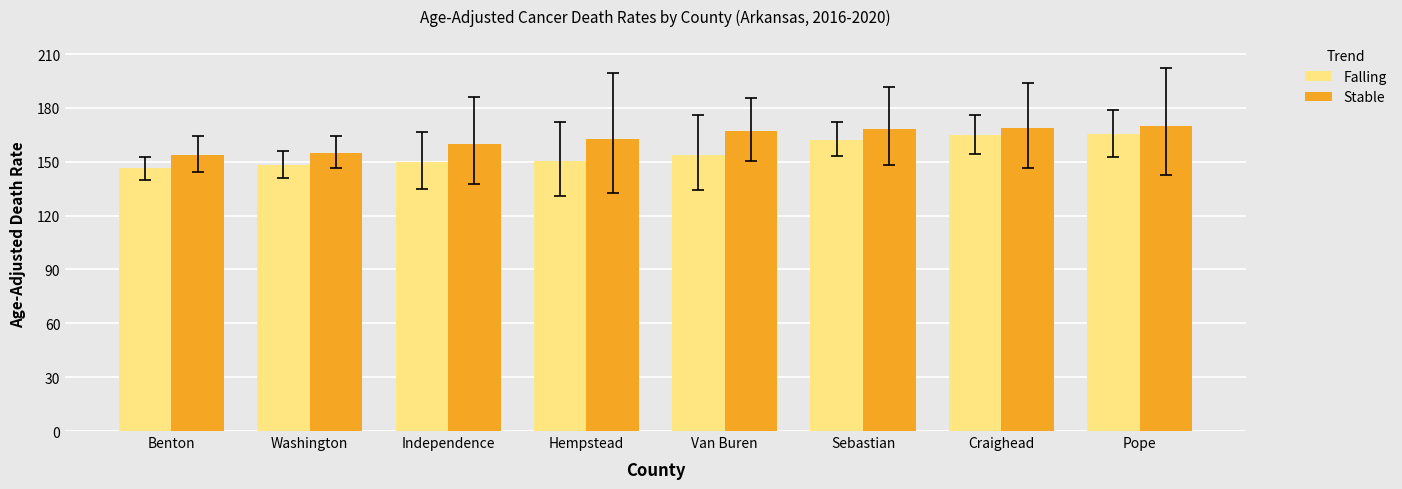

What are all the series names shown in the legend?

Falling, Stable